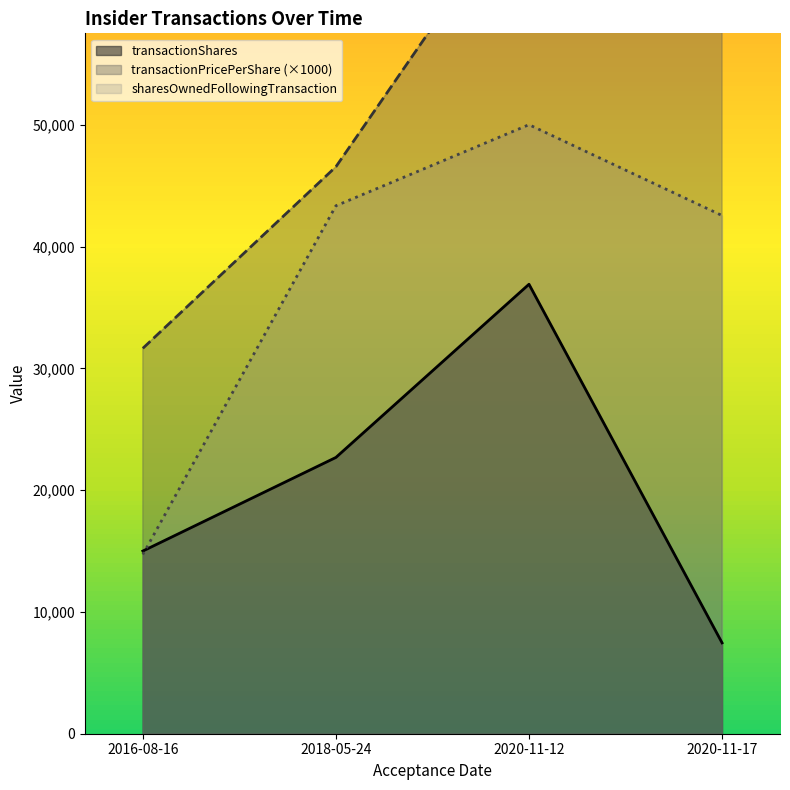

True or false: sharesOwnedFollowingTransaction and transactionPricePerShare intersect in this chart.

False